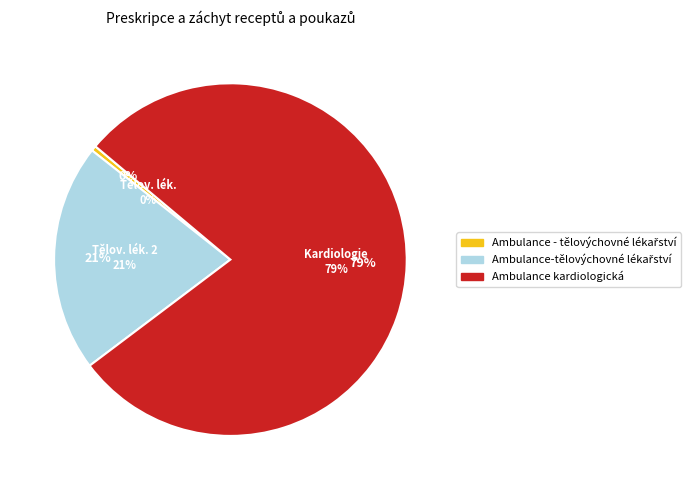

How many segments does this pie chart have?

3